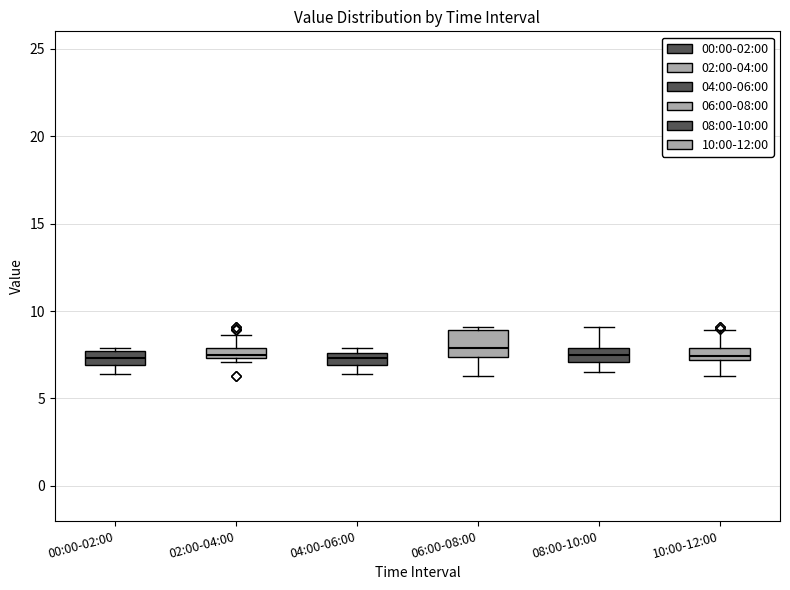

Where is the upper edge of the box for 04:00-06:00 on the y-axis? The values are not printed on the chart, so give them approximately, as read against the axis.

7.5